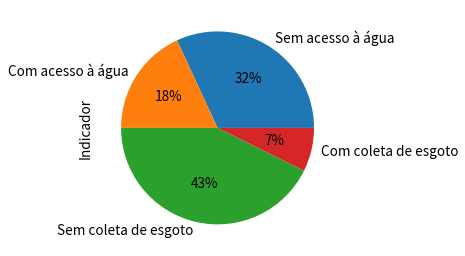

Is Com acesso à água the majority of the pie?

No